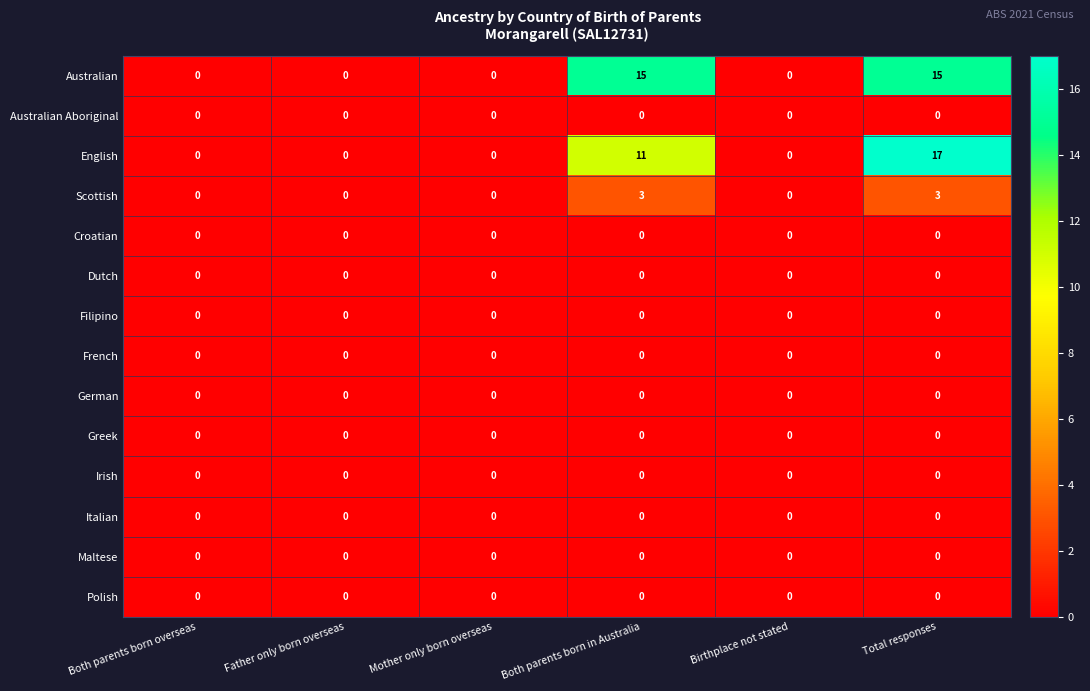

Which series has the widest spread of values?

English